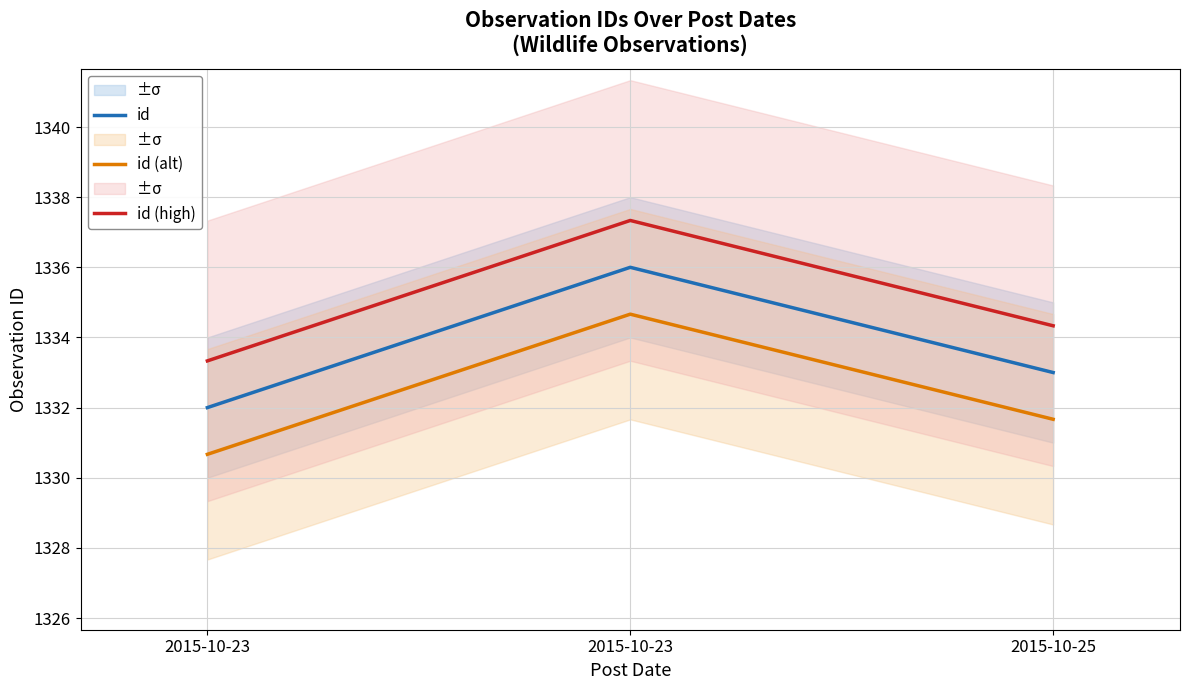

Count the id values in the range 1332 to 1336.

3